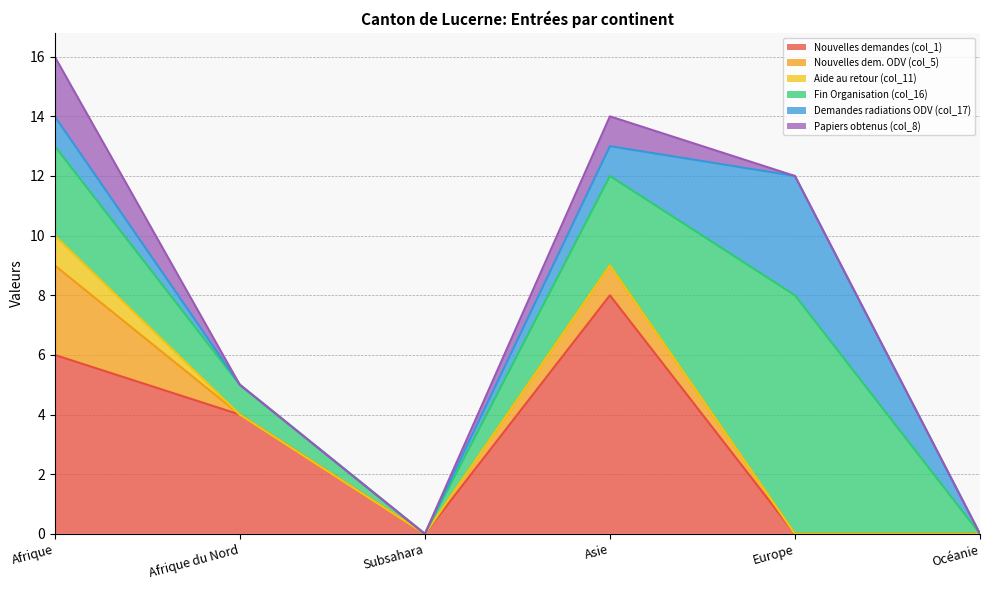

Rank the categories by Demandes radiations ODV (col_17) value from lowest to highest.

Afrique du Nord, Subsahara, Océanie, Afrique, Asie, Europe